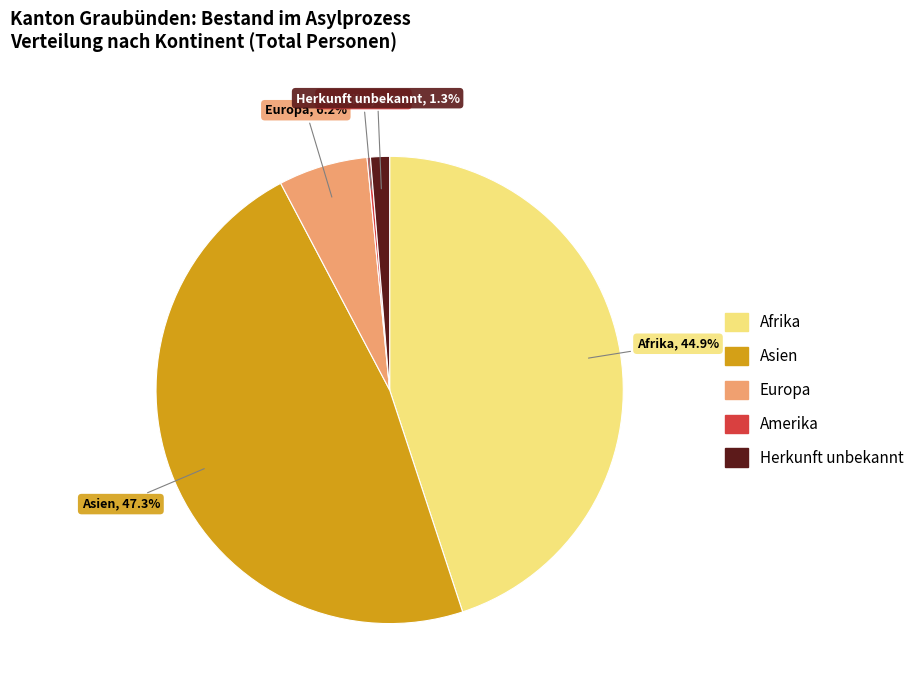

To the nearest percent, what percentage of the pie is Europa?

6%